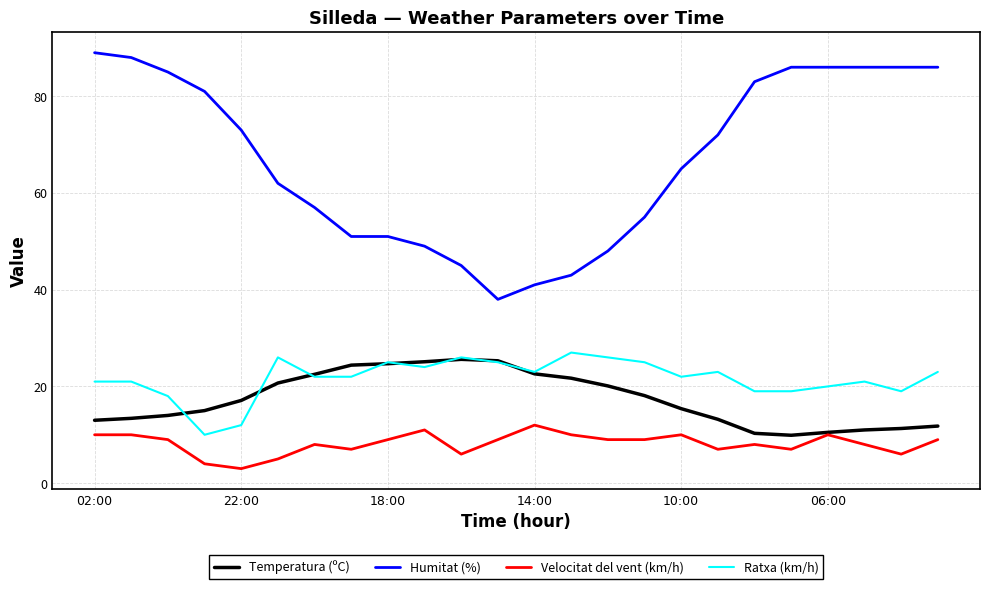

True or false: Temperatura (ºC) and Humitat (%) intersect in this chart.

False